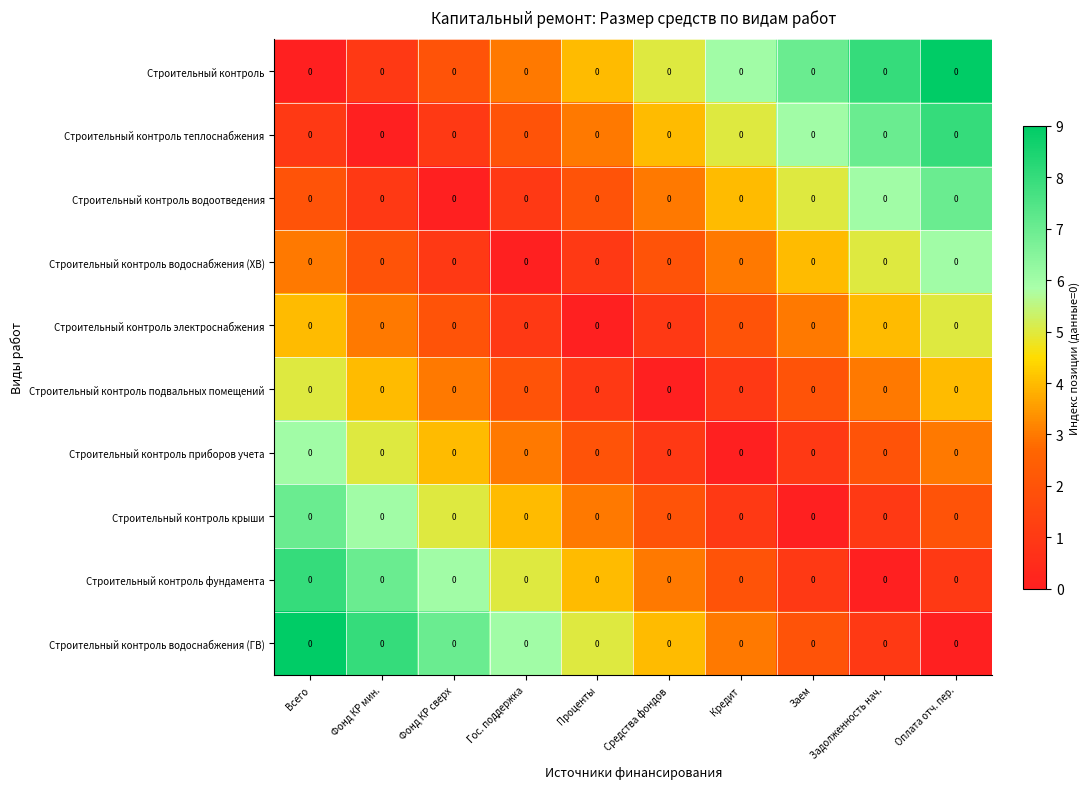

How many Строительный контроль электроснабжения values are between 1 and 4?

8